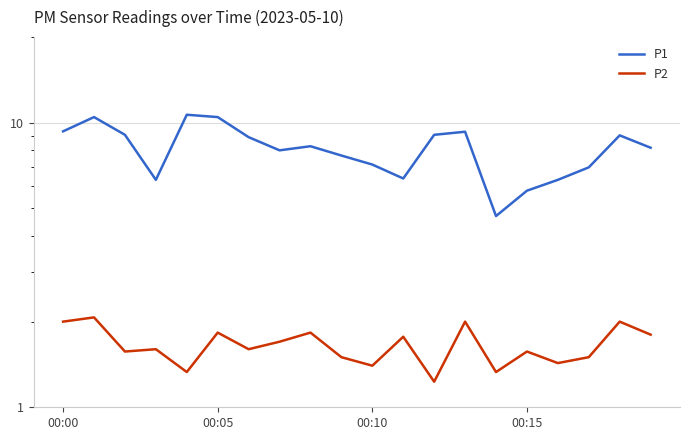

True or false: P1 and P2 cross at least once.

False